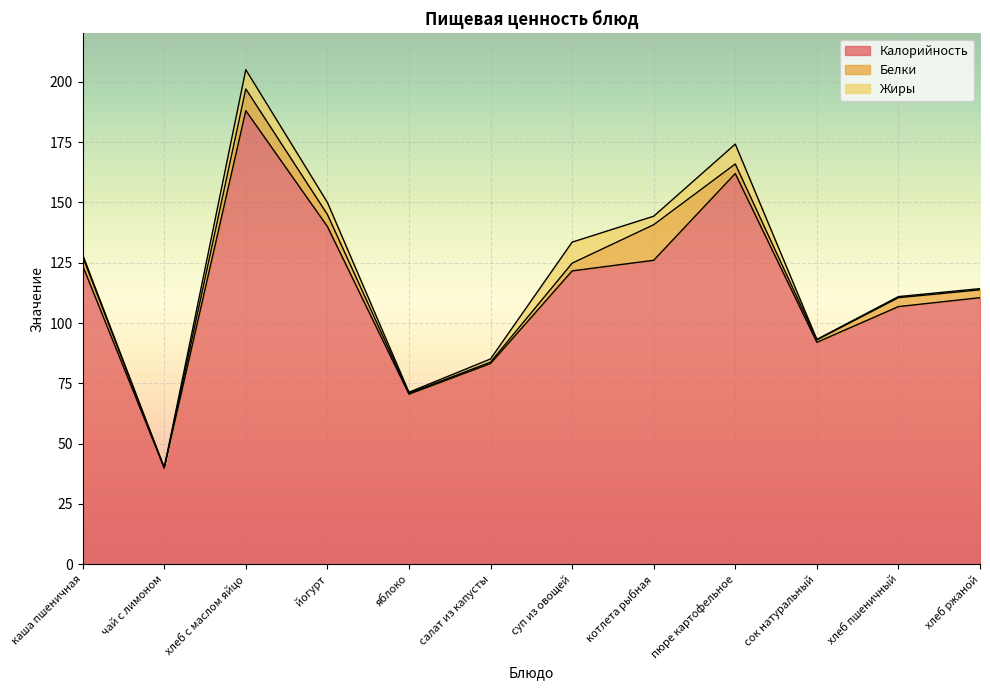

Reading left to right, transcribe all the data shown in this chart.

Калорийность: каша пшеничная=123.8	чай с лимоном=39.9	хлеб с маслом яйцо=188.0	йогурт=140.0	яблоко=70.5	салат из капусты=83.2	суп из овощей=121.6	котлета рыбная=126.0	пюре картофельное=161.9	сок натуральный=92.0	хлеб пшеничный=106.8	хлеб ржаной=110.5
Белки: каша пшеничная=3.8	чай с лимоном=0.1	хлеб с маслом яйцо=9.0	йогурт=5.0	яблоко=0.4	салат из капусты=0.6	суп из овощей=3.2	котлета рыбная=14.7	пюре картофельное=4.0	сок натуральный=1.0	хлеб пшеничный=3.7	хлеб ржаной=3.2
Жиры: каша пшеничная=0.8	чай с лимоном=0.0	хлеб с маслом яйцо=8.0	йогурт=5.0	яблоко=0.4	салат из капусты=1.3	суп из овощей=8.7	котлета рыбная=3.5	пюре картофельное=8.2	сок натуральный=0.2	хлеб пшеничный=0.5	хлеб ржаной=0.5